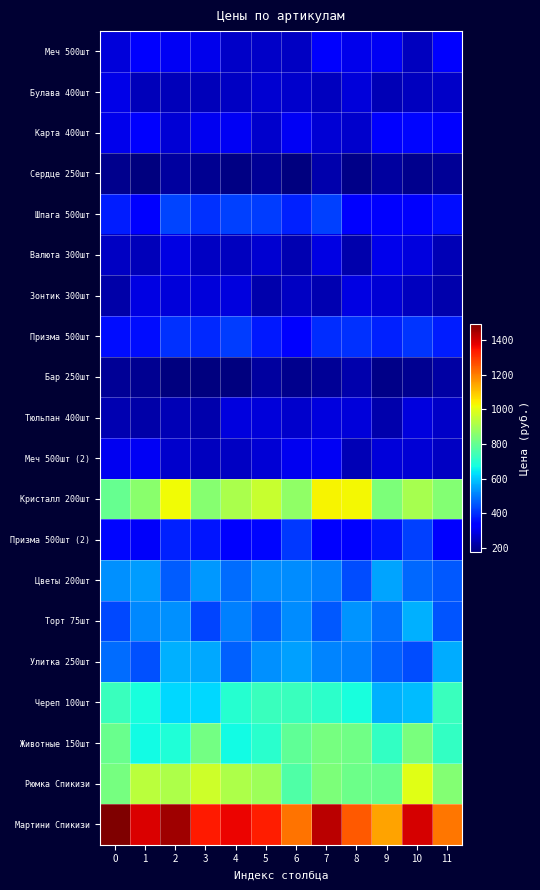

Which series has the largest total across all categories?

Мартини Спикизи